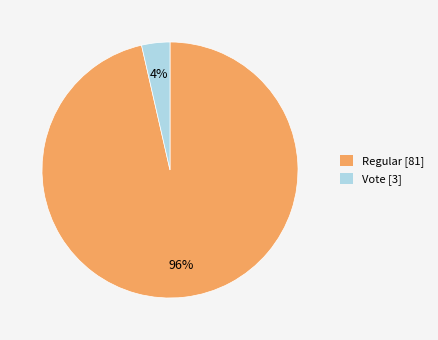

True or false: Regular accounts for 89% of the total.

False